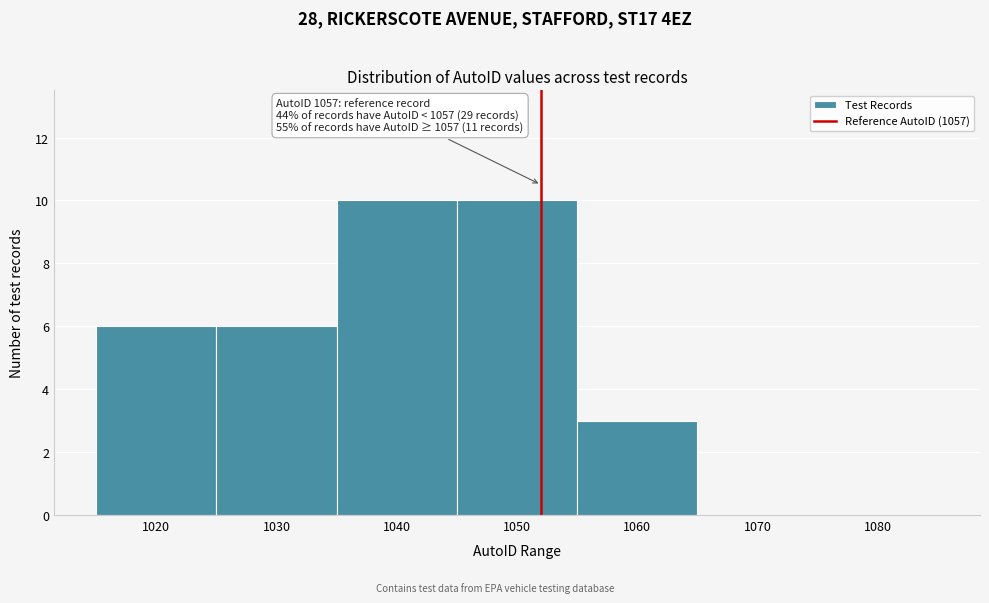

Reading left to right, what are all the values shown in this chart?

1020=6	1030=6	1040=10	1050=10	1060=3	1070=0	1080=0